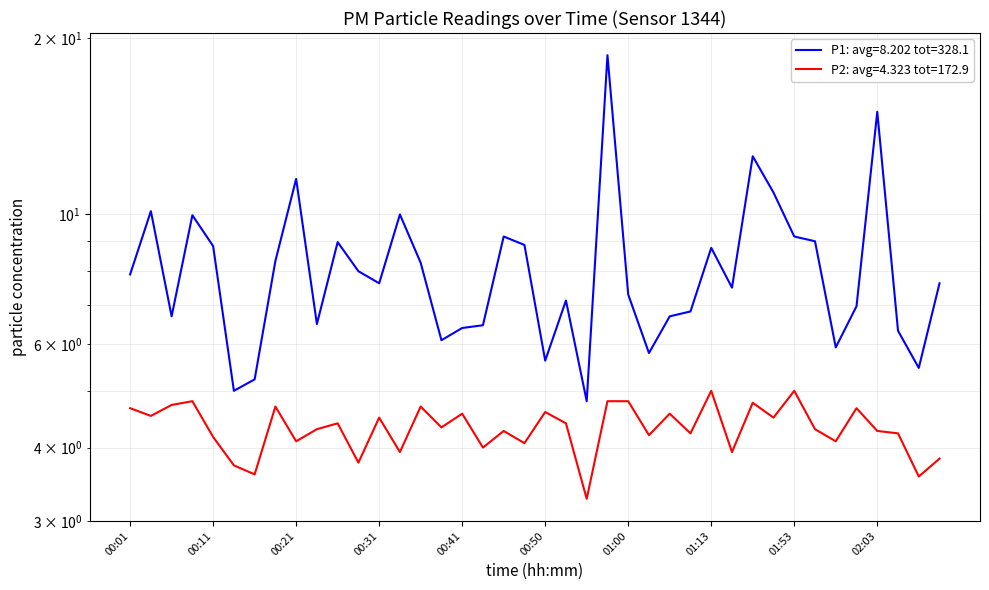

What is the value of the P2 point at the 17th from the left?

4.6